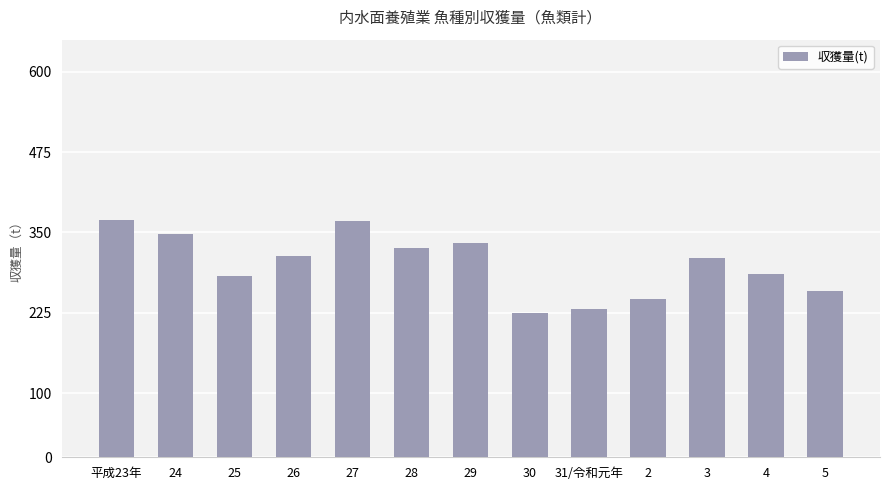

What position from the left is 4?

12